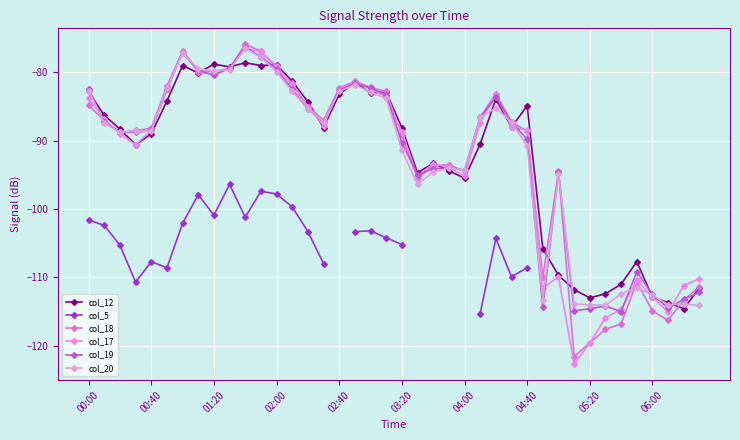

Where does the col_19 series first go above -87?

00:00